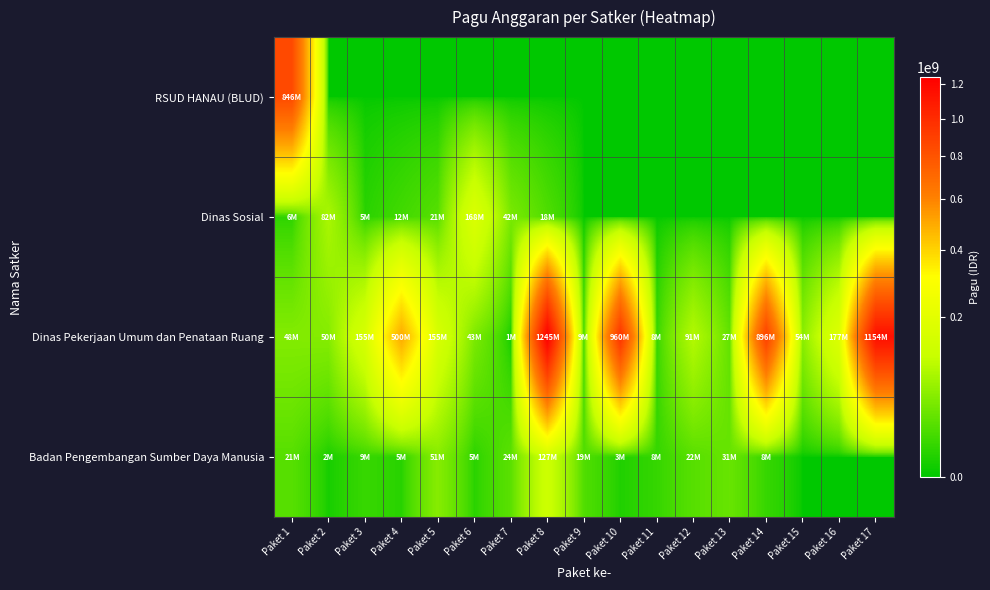

Reading left to right, transcribe all the data shown in this chart.

RSUD HANAU (BLUD): Paket 1=846300000	Paket 2=0	Paket 3=0	Paket 4=0	Paket 5=0	Paket 6=0	Paket 7=0	Paket 8=0	Paket 9=0	Paket 10=0	Paket 11=0	Paket 12=0	Paket 13=0	Paket 14=0	Paket 15=0	Paket 16=0	Paket 17=0
Dinas Sosial: Paket 1=6000000	Paket 2=81778000	Paket 3=5000000	Paket 4=12500000	Paket 5=21100000	Paket 6=167900000	Paket 7=41600000	Paket 8=18000000	Paket 9=0	Paket 10=0	Paket 11=0	Paket 12=0	Paket 13=0	Paket 14=0	Paket 15=0	Paket 16=0	Paket 17=0
Dinas Pekerjaan Umum dan Penataan Ruang: Paket 1=48500000	Paket 2=50000000	Paket 3=154840000	Paket 4=499932000	Paket 5=154650000	Paket 6=42800000	Paket 7=800000	Paket 8=1244880000	Paket 9=8820000	Paket 10=959971000	Paket 11=8160000	Paket 12=90900000	Paket 13=27200000	Paket 14=896402000	Paket 15=54150000	Paket 16=176600000	Paket 17=1154145000
Badan Pengembangan Sumber Daya Manusia: Paket 1=21435851	Paket 2=1650000	Paket 3=9001057	Paket 4=4675000	Paket 5=51337383	Paket 6=5100000	Paket 7=23508875	Paket 8=127409795	Paket 9=18570000	Paket 10=3069800	Paket 11=8130750	Paket 12=21624000	Paket 13=30660000	Paket 14=8471520	Paket 15=0	Paket 16=0	Paket 17=0